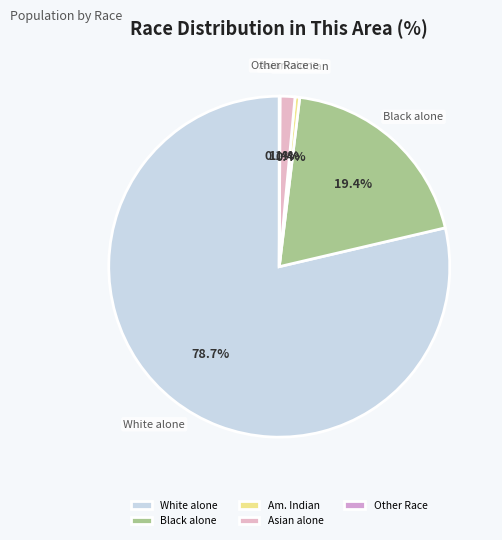

Which has a higher value, Asian alone or White alone?

White alone